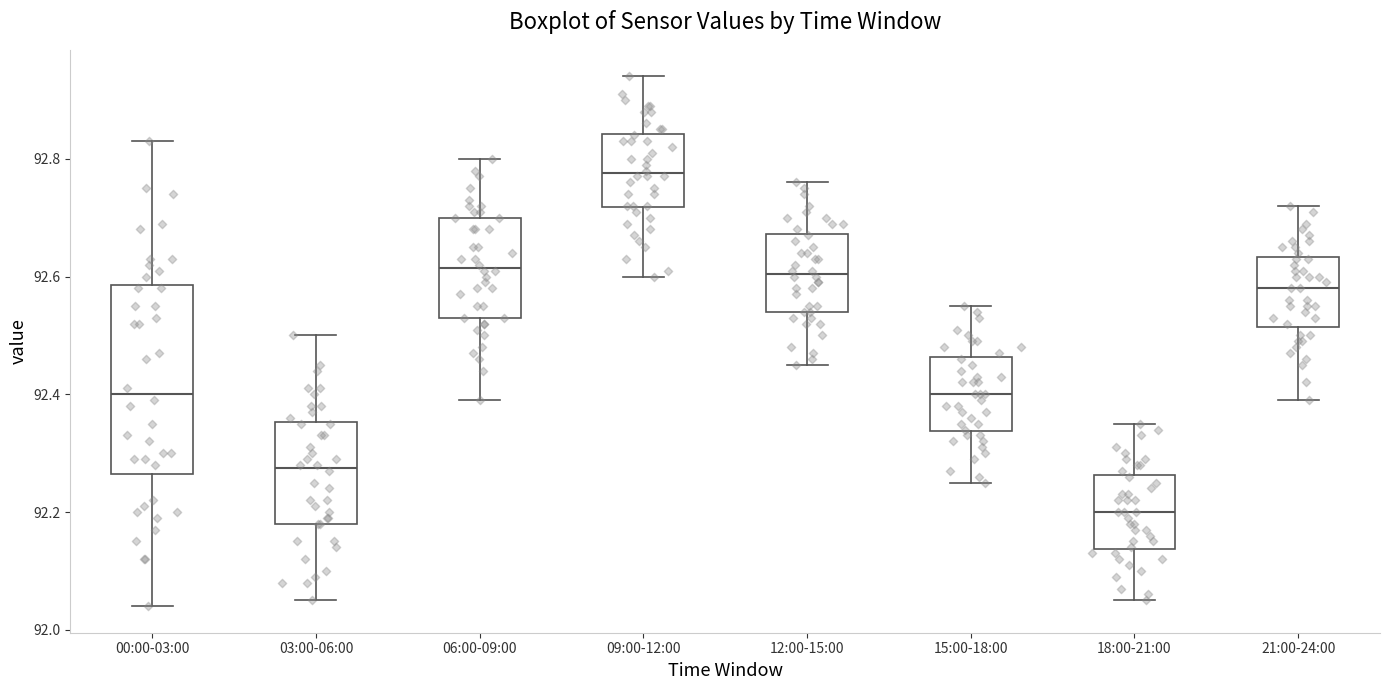

Comparing the boxes themselves (not the whiskers), which one is the tallest?

00:00-03:00